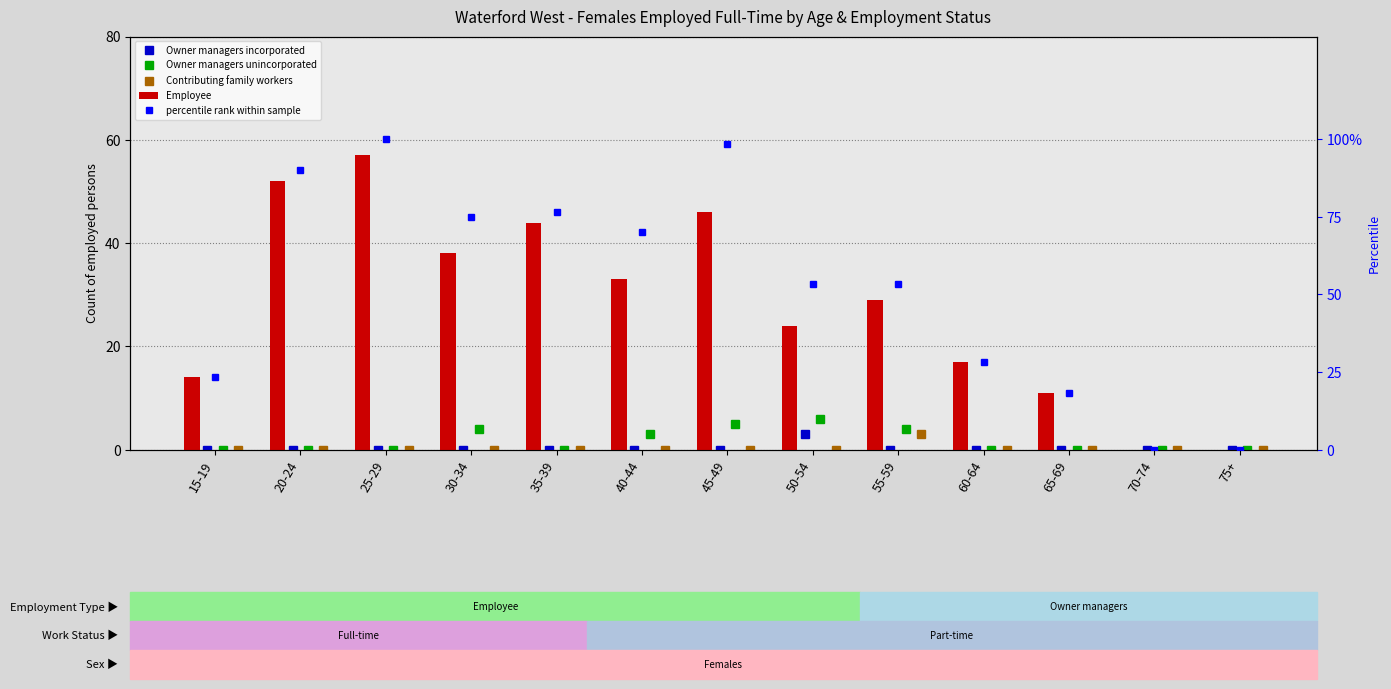

At which label does percentile rank within sample first exceed 53?

20-24